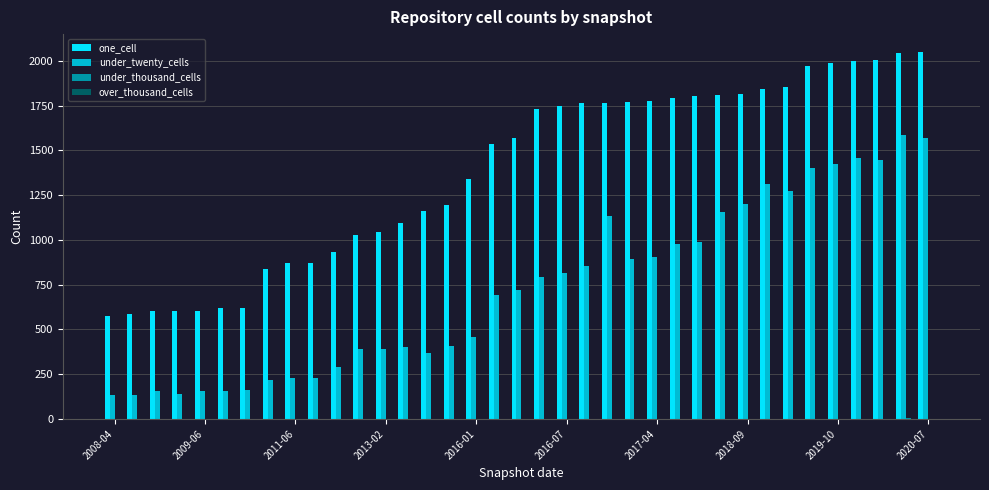

Does the chart contain stacked bars?

No